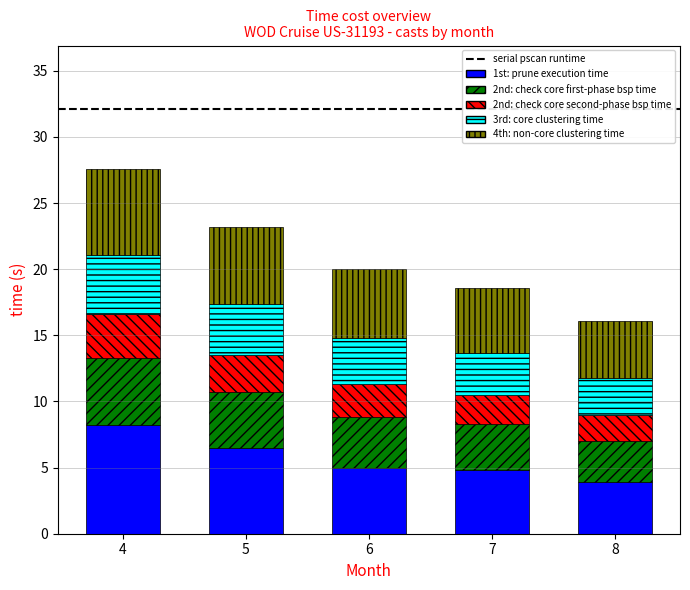

What is the highest value of the 1st: prune execution time series?

8.2